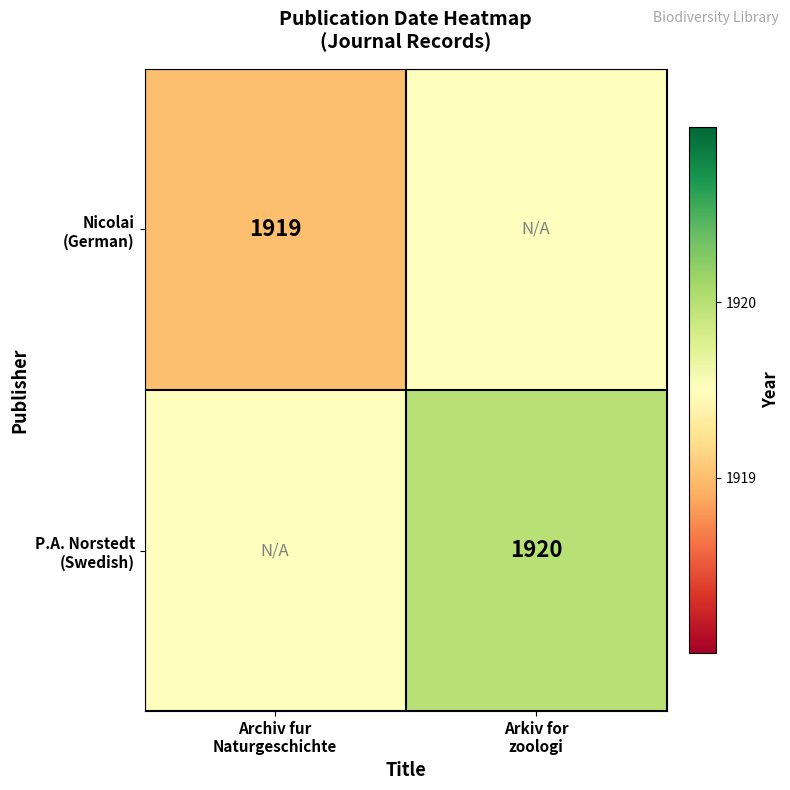

What is the difference between the P.A. Norstedt (Swedish) values at Archiv fur Naturgeschichte and Arkiv for zoologi?

0.5